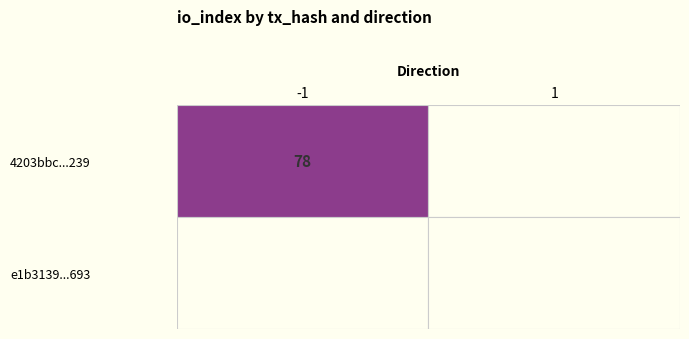

How many 4203bbc92050cc341a412d0e438a05d1dc9f239 values are between 0 and 78?

2